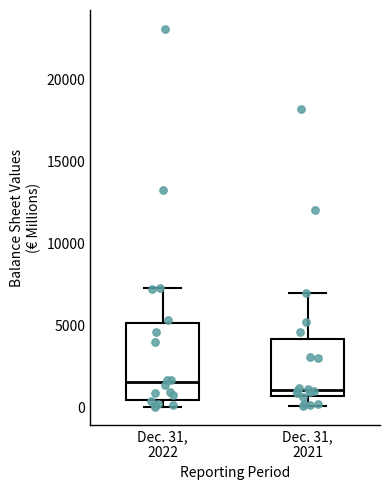

Reading left to right, read every box against the y-axis: the position of its median line, the range the box covers, and the ends of its whiskers. The values are not printed on the chart, so give them approximately, as read against the axis.

Dec. 31, 2022: median 1500, box 500 to 5000, whiskers 0 to 7500
Dec. 31, 2021: median 1000, box 500 to 4000, whiskers 0 to 7000